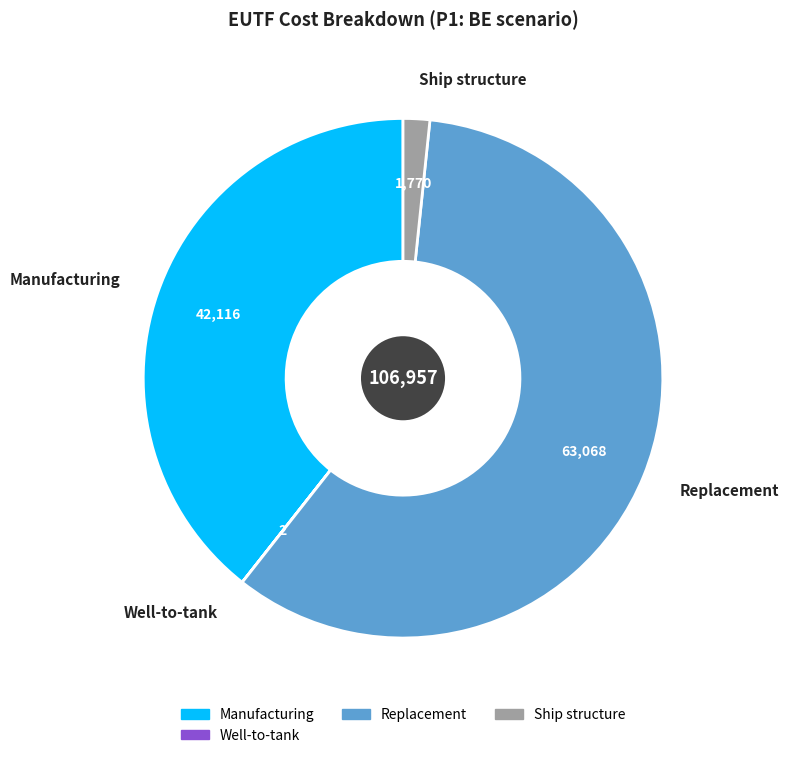

Does any single category account for the majority?

Yes